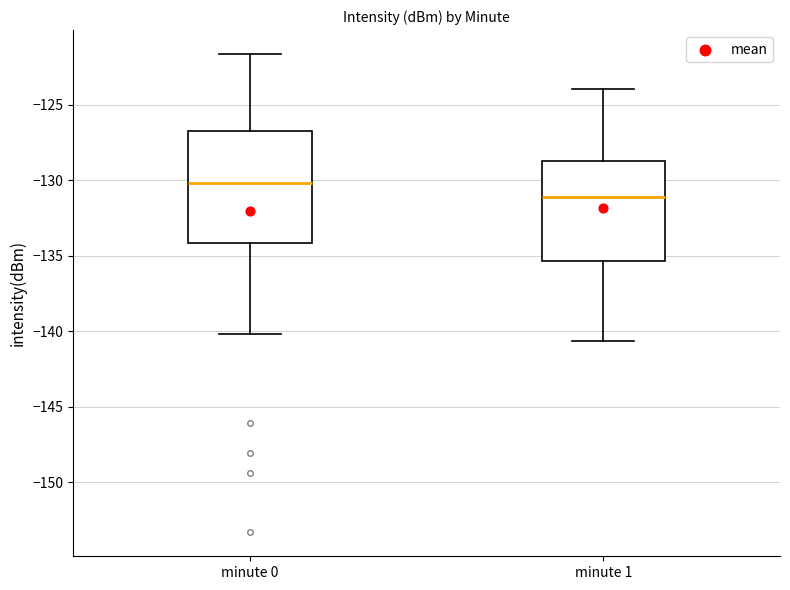

Reading left to right, read every box against the y-axis: the position of its median line, the range the box covers, and the ends of its whiskers. The values are not printed on the chart, so give them approximately, as read against the axis.

minute 0: median -130.0, box -134.0 to -126.5, whiskers -140.0 to -121.5
minute 1: median -131.0, box -135.5 to -128.5, whiskers -140.5 to -124.0